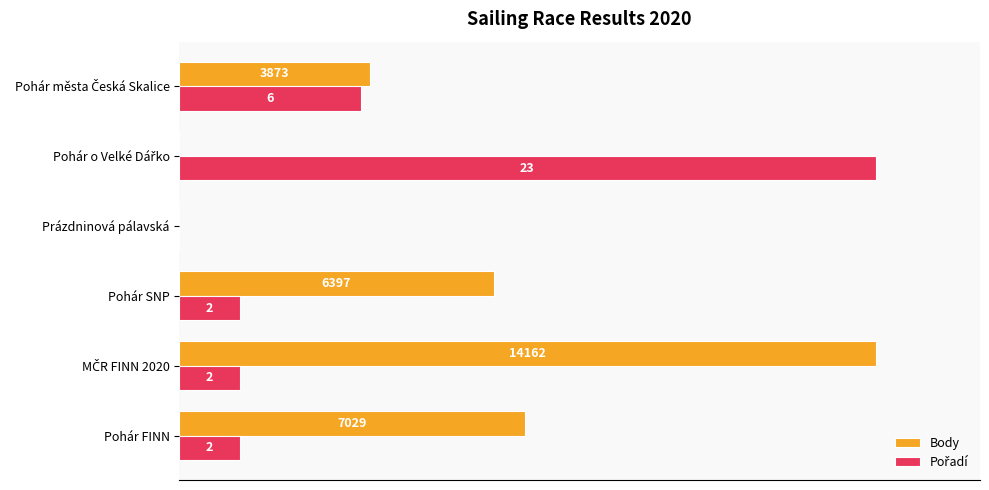

What are all the series names shown in the legend?

Body, Pořadí